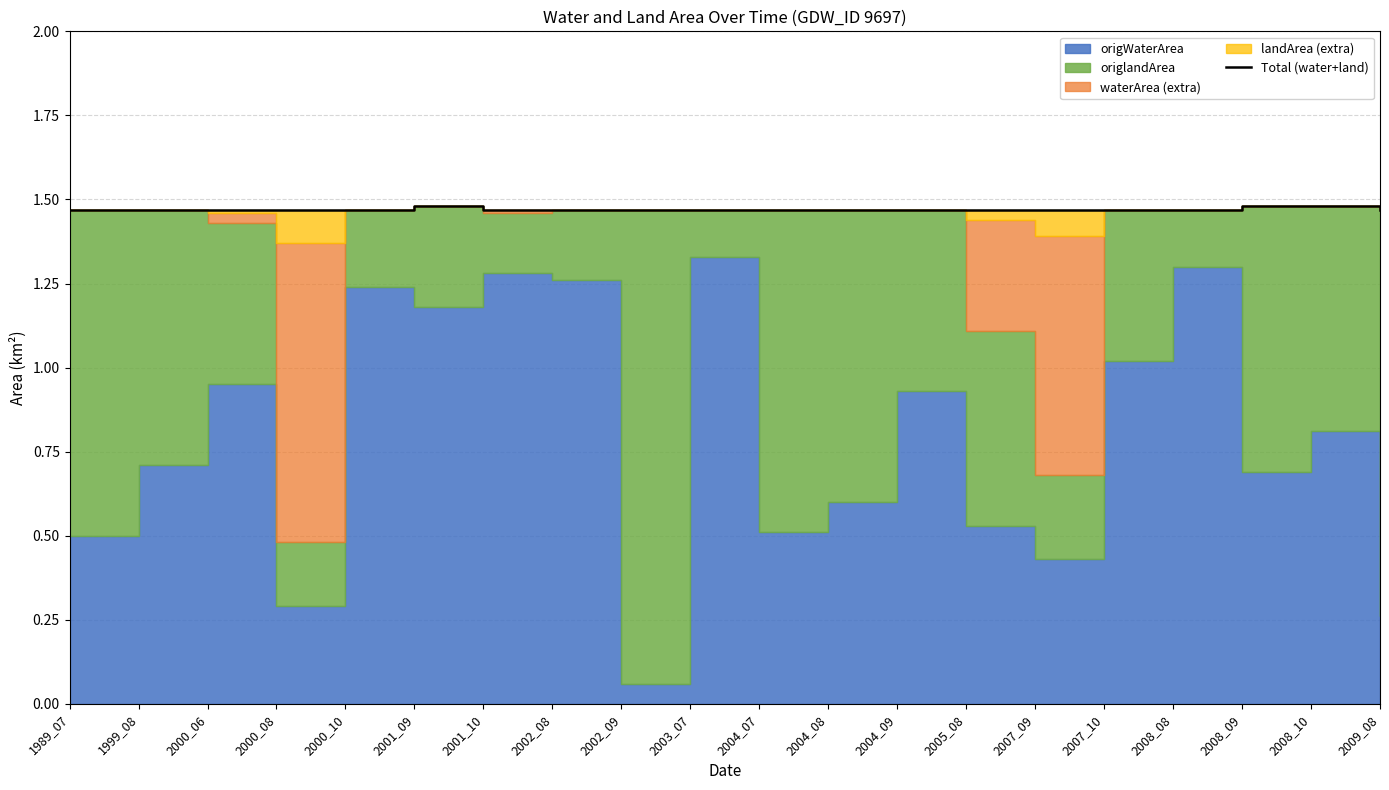

The chart shows a value of 2.4 at 1999_08. True or false?

False